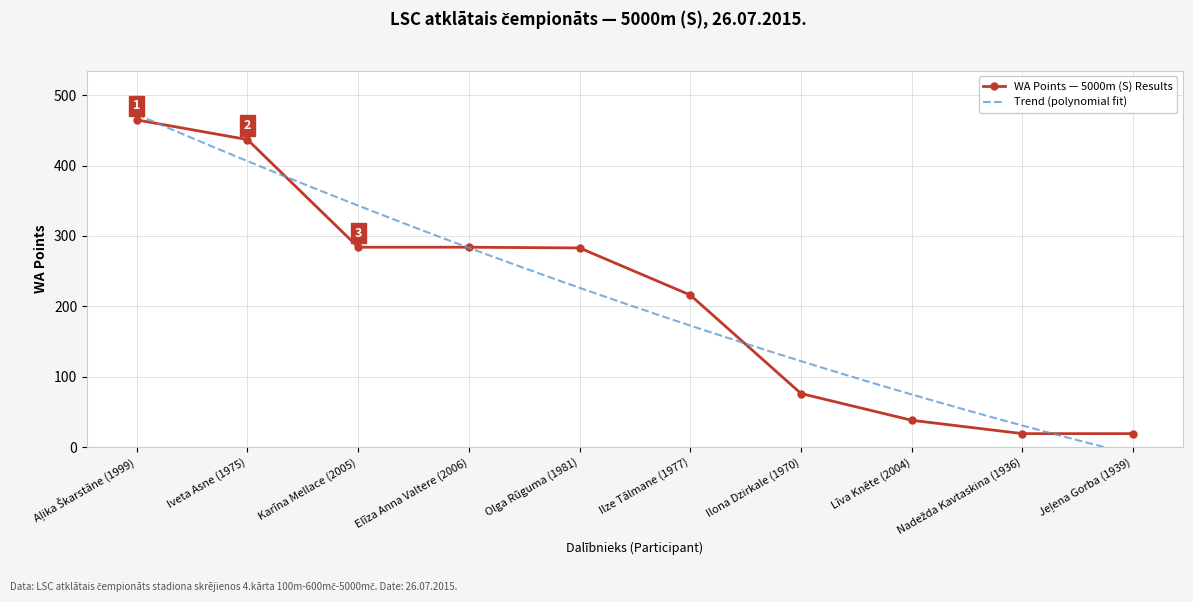

Reading left to right, what are all the values shown in this chart?

Aļika Škarstāne (1999)=465	Iveta Asne (1975)=437	Karīna Mellace (2005)=284	Elīza Anna Valtere (2006)=284	Olga Rūguma (1981)=283	Ilze Tālmane (1977)=216	Ilona Dzirkale (1970)=76	Līva Knēte (2004)=38	Nadežda Kavtaskina (1936)=19	Jeļena Gorba (1939)=19